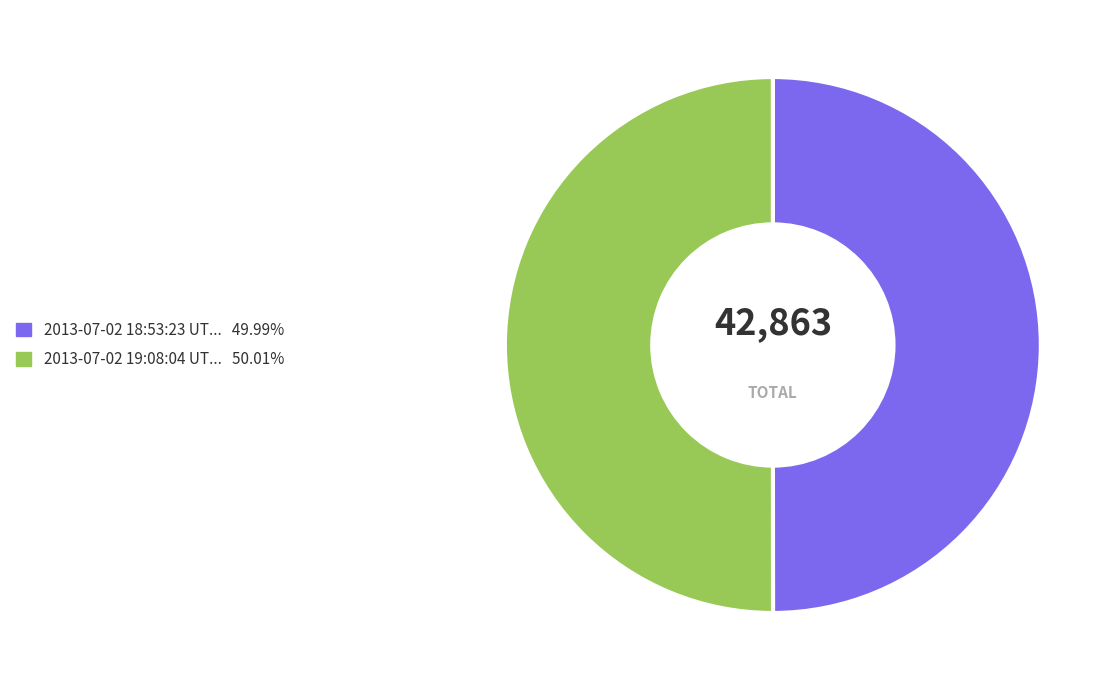

How many slices are in this pie chart?

2